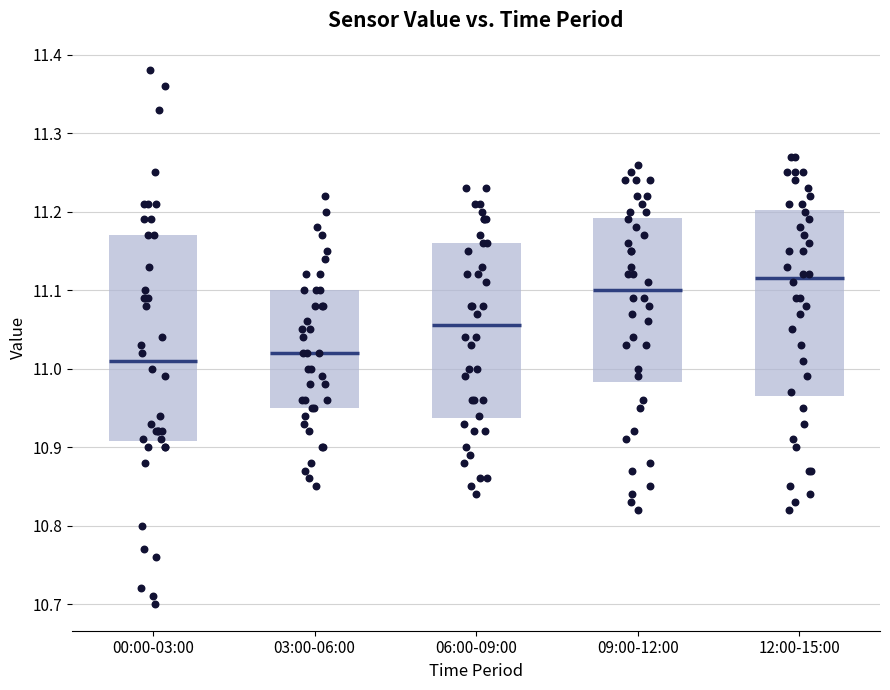

Comparing the boxes themselves (not the whiskers), which one is the tallest?

00:00-03:00